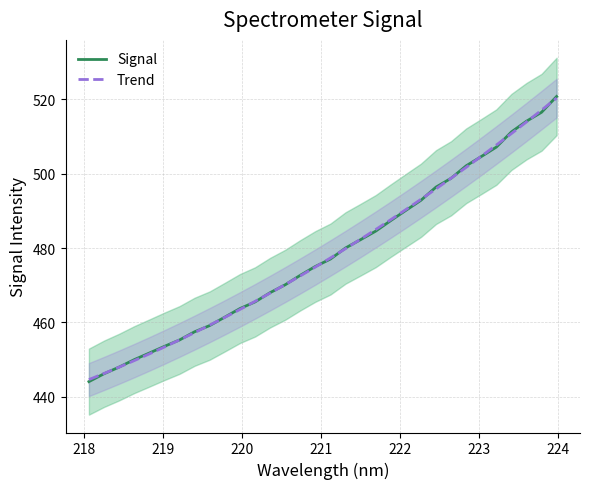

What is the highest value of the Signal series?

520.8